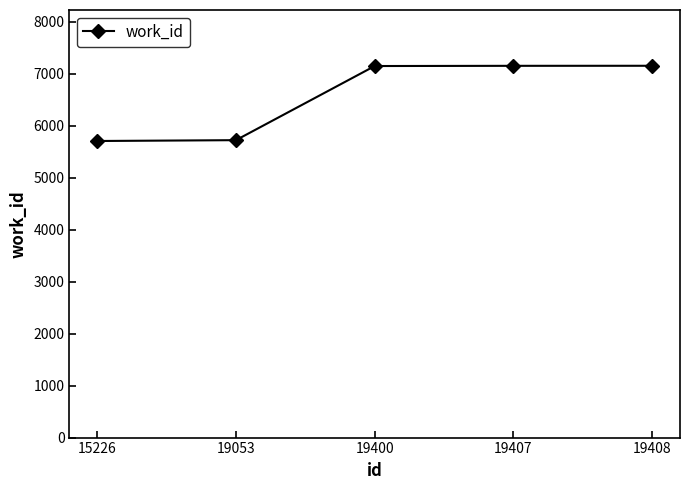

Is it true that the value at 19408 is 11580?

False